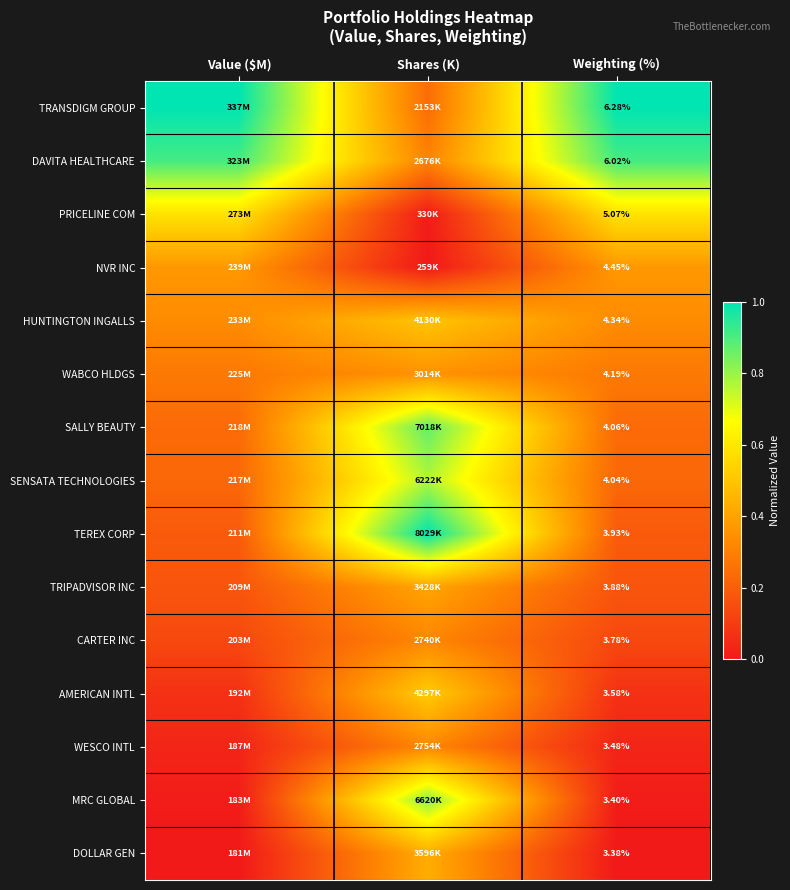

At which category does the chart reach its minimum across all series?

Shares (K)